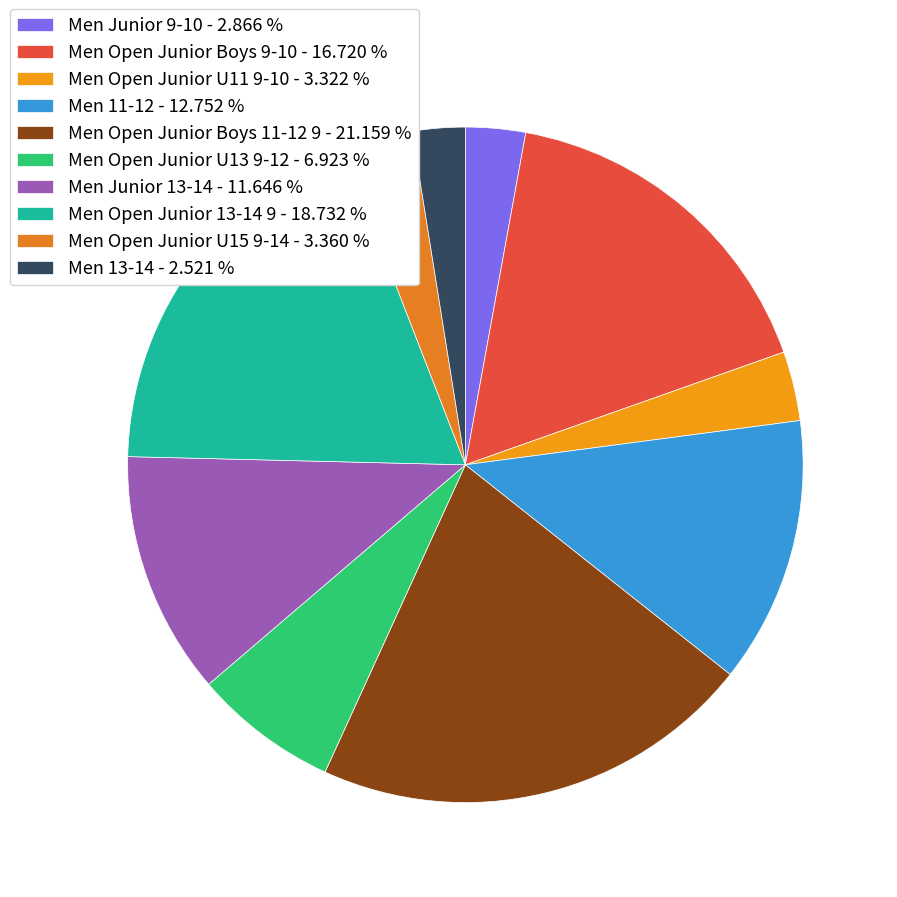

Which category has the biggest portion of the pie?

Men Open Junior Boys 11-12 9